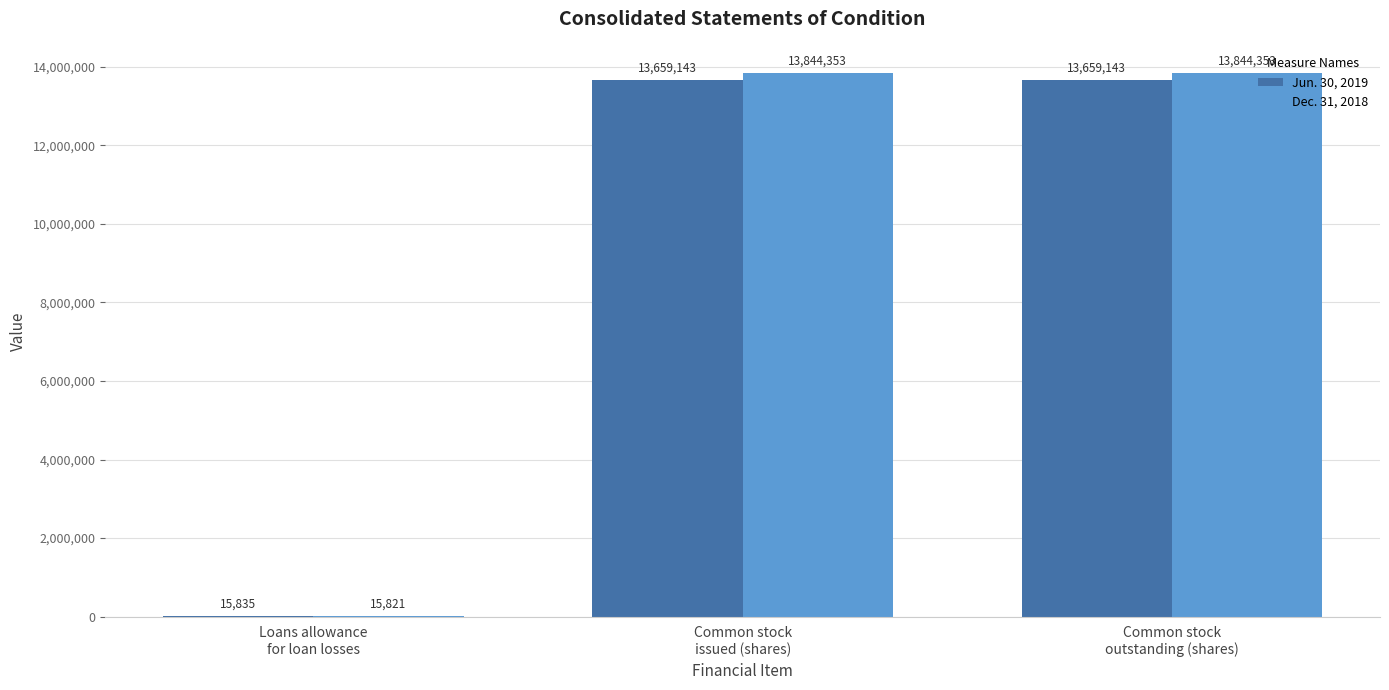

Count the number of categories in the chart.

3